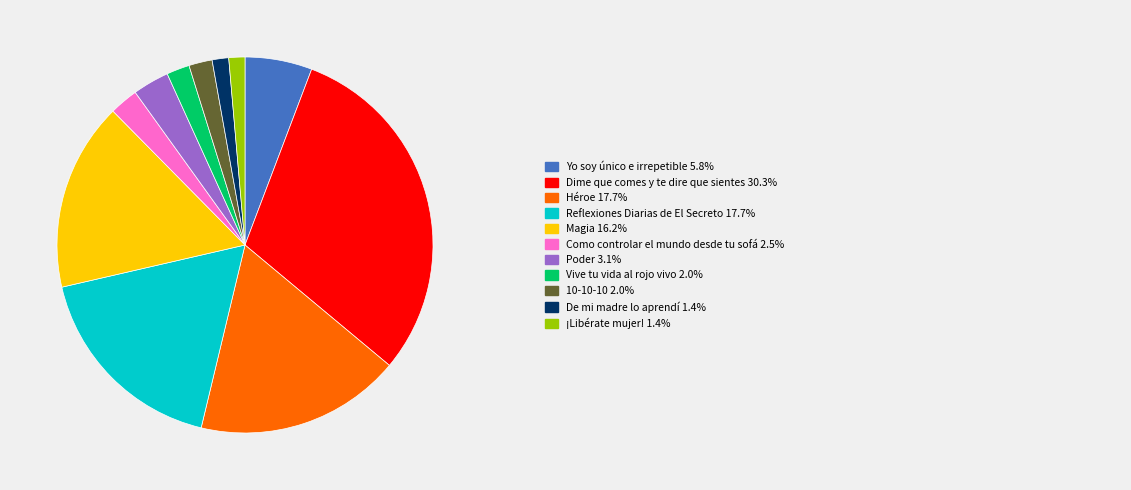

Count the number of slices in the pie.

11